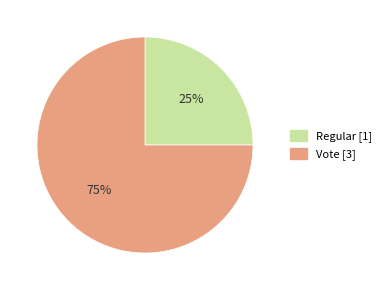

Which slice is the largest?

Vote